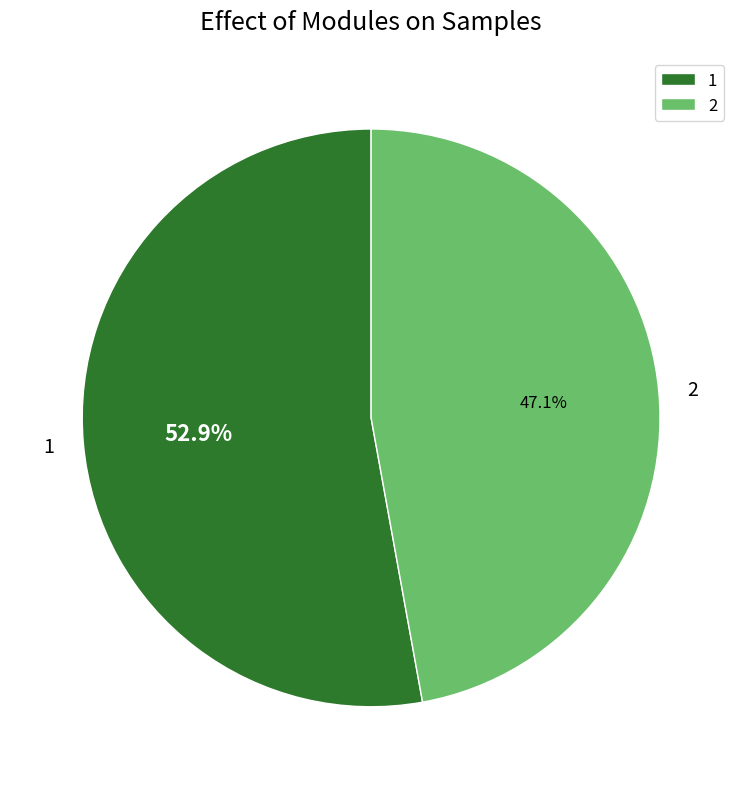

Does 2 account for over 50% of the chart?

No